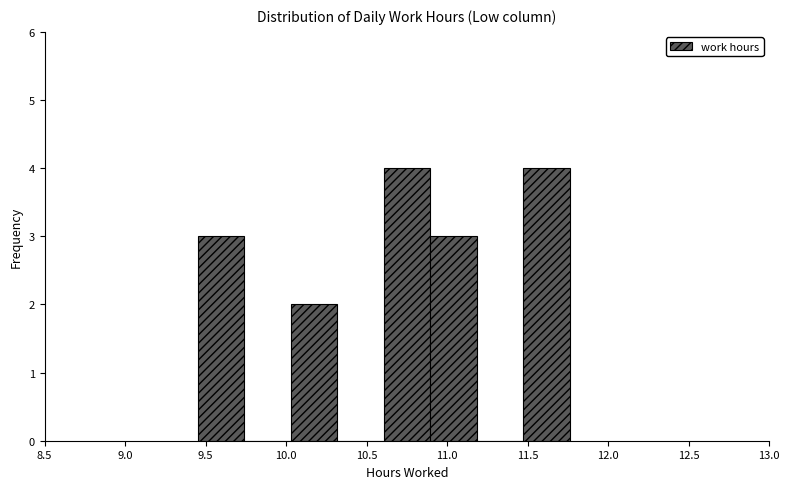

Reading left to right, transcribe this chart: for each bar, give the range it covers on the x-axis and its height. Neither the bar edges nor the heights are printed on the chart, so give them approximately, as read against the axes.

9.45 to 9.75: 3
9.75 to 10.05: 0
10.05 to 10.30: 2
10.30 to 10.60: 0
10.60 to 10.90: 4
10.90 to 11.20: 3
11.20 to 11.45: 0
11.45 to 11.75: 4